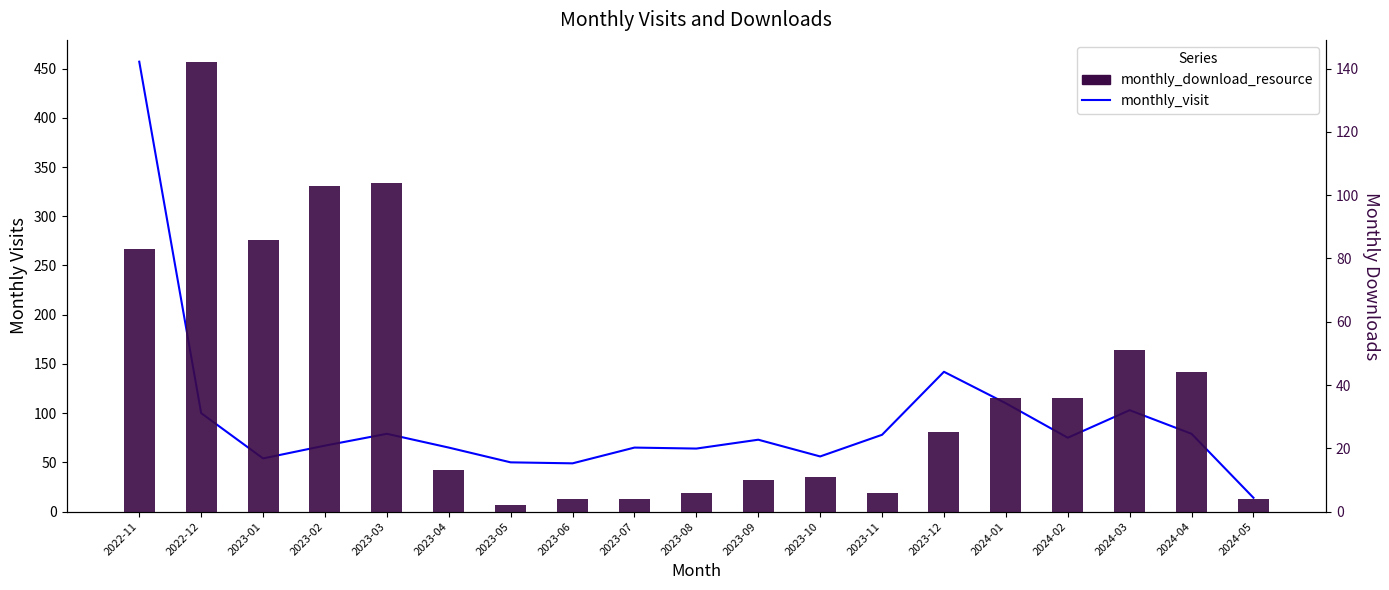

What are all the series names shown in the legend?

monthly_visit, monthly_download_resource